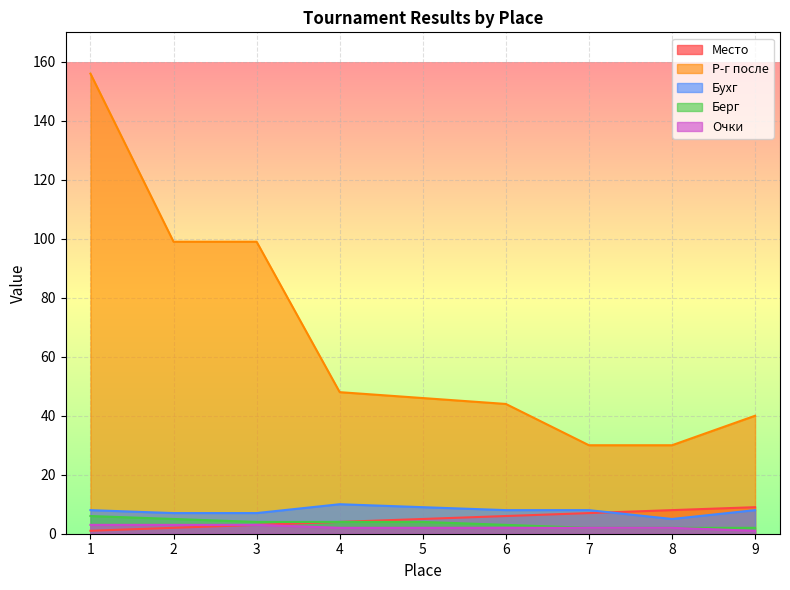

True or false: Р-г после and Берг cross at least once.

False